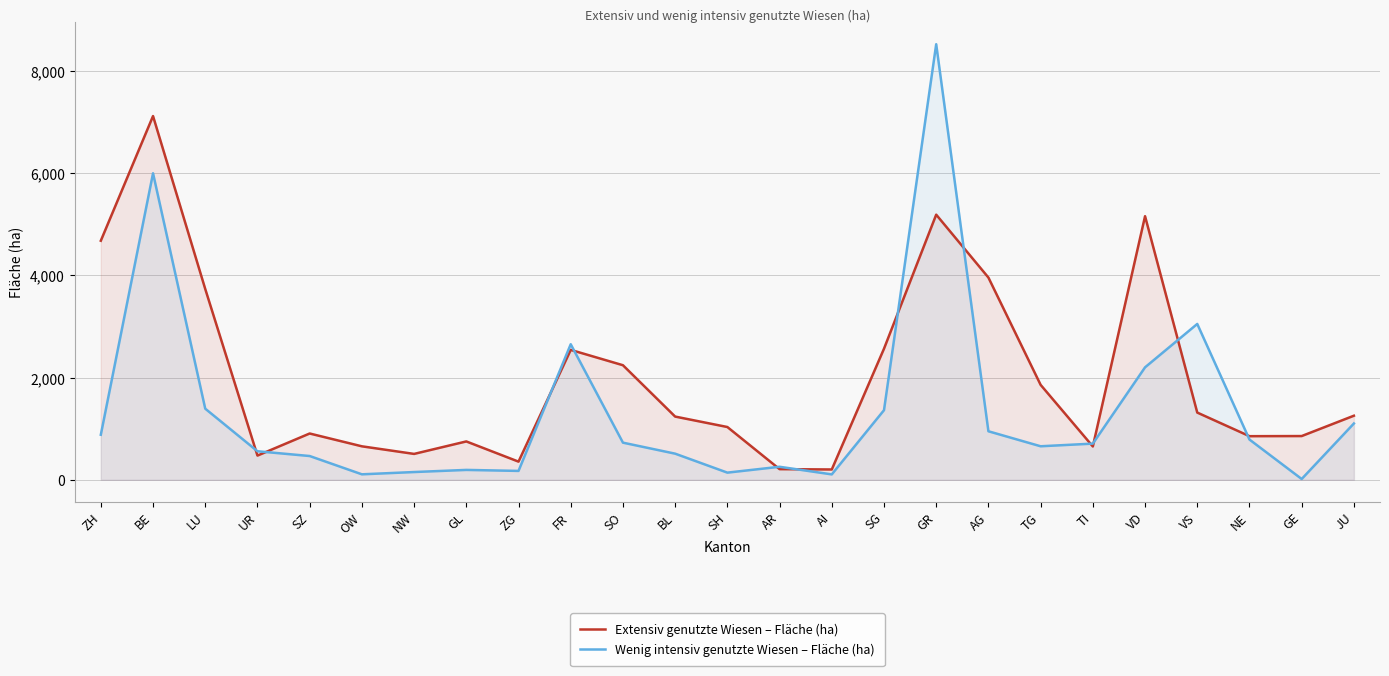

Does the chart display data point markers on the line(s)?

No